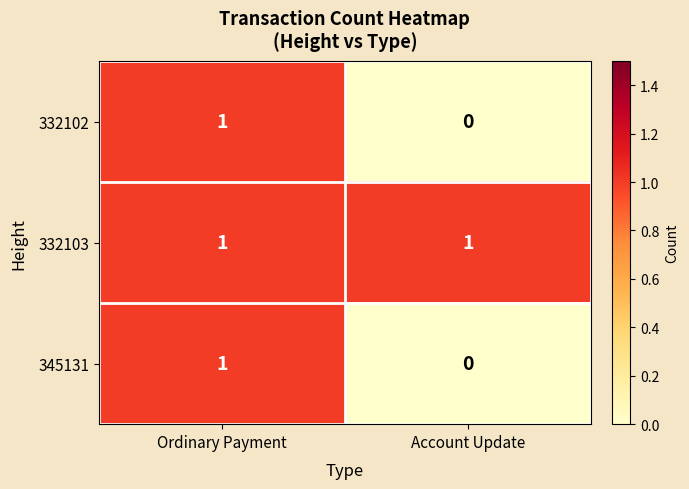

What is the total value across all series at Ordinary Payment?

3